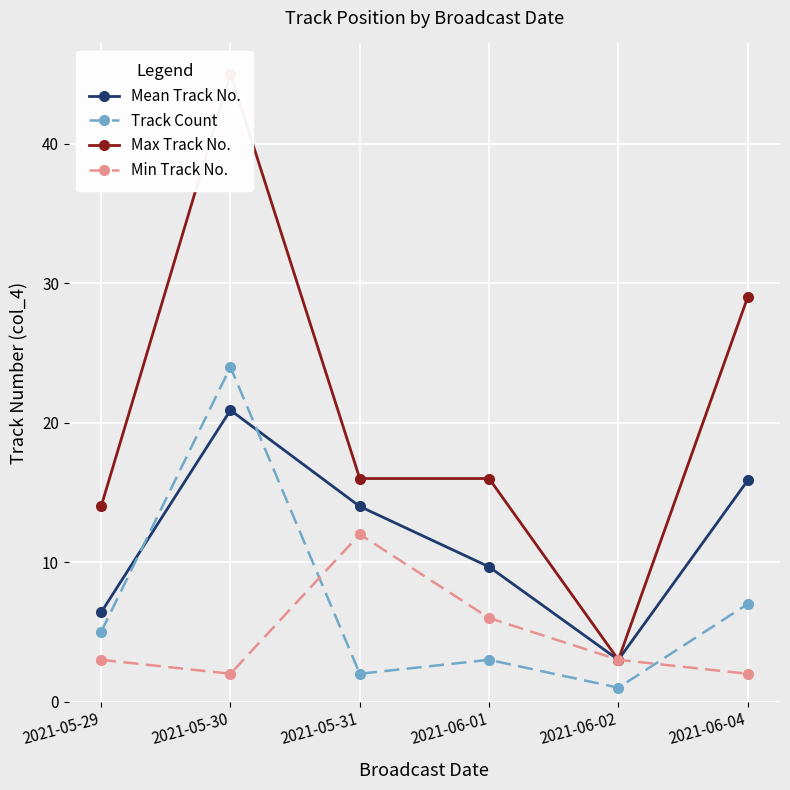

What are all the series names shown in the legend?

Mean Track No., Track Count, Max Track No., Min Track No.